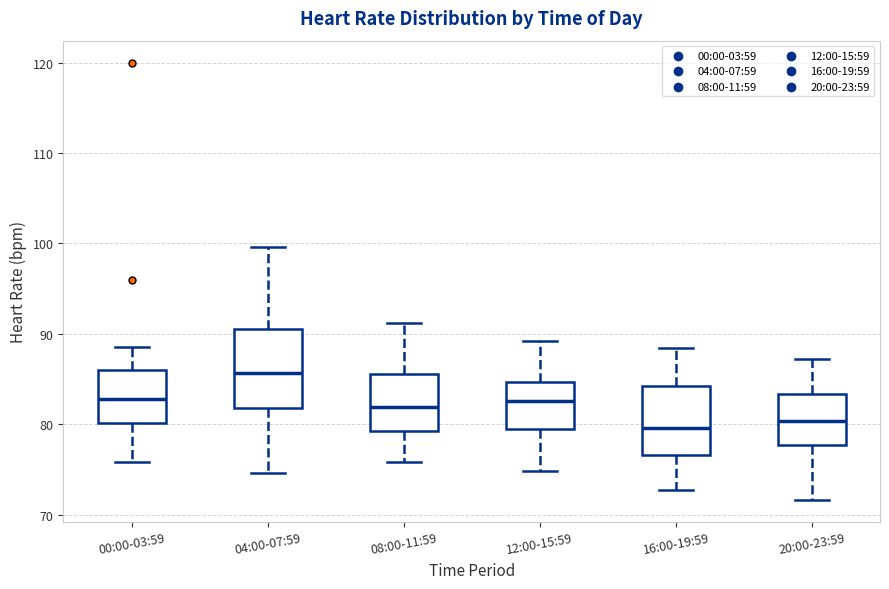

Which box has the highest median line?

04:00-07:59